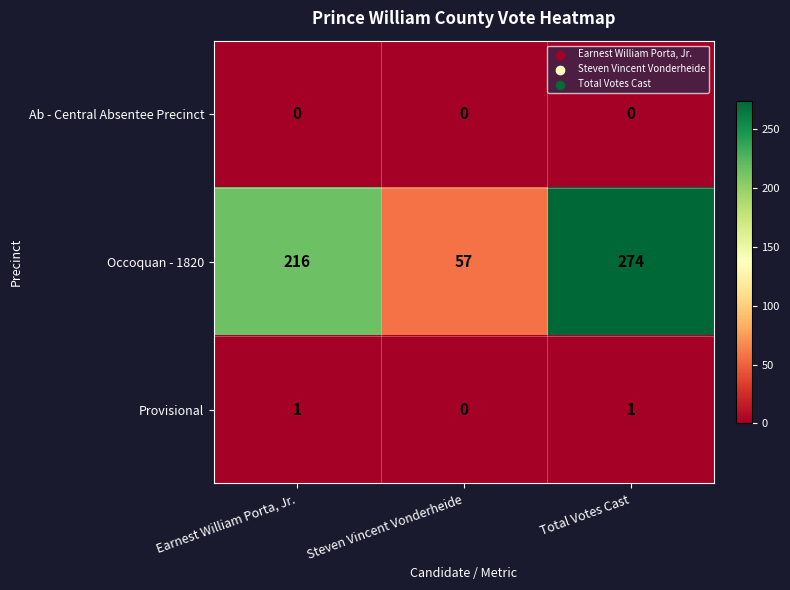

Between Earnest William Porta, Jr. and Total Votes Cast, which series saw the biggest shift?

Occoquan - 1820